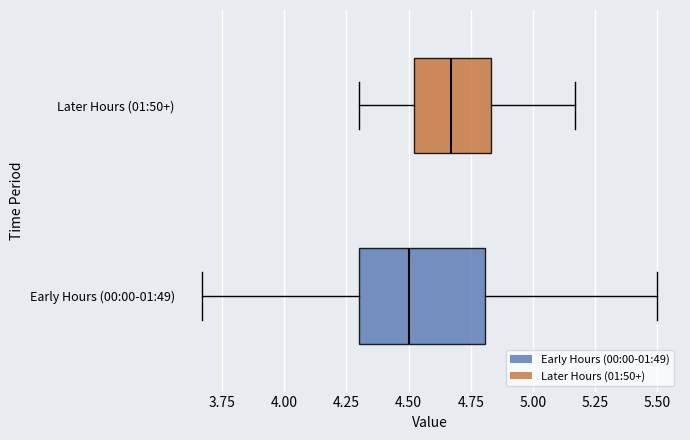

Where does the right whisker of the box for Later Hours (01:50+) end on the x-axis? The values are not printed on the chart, so give them approximately, as read against the axis.

5.15